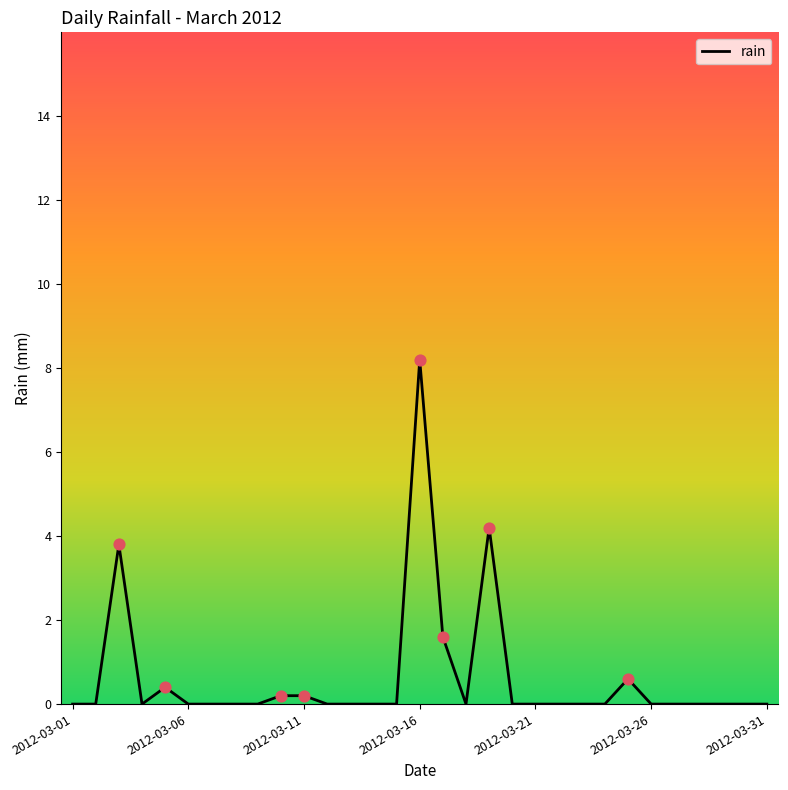

What is the maximum value shown in the chart?

8.2